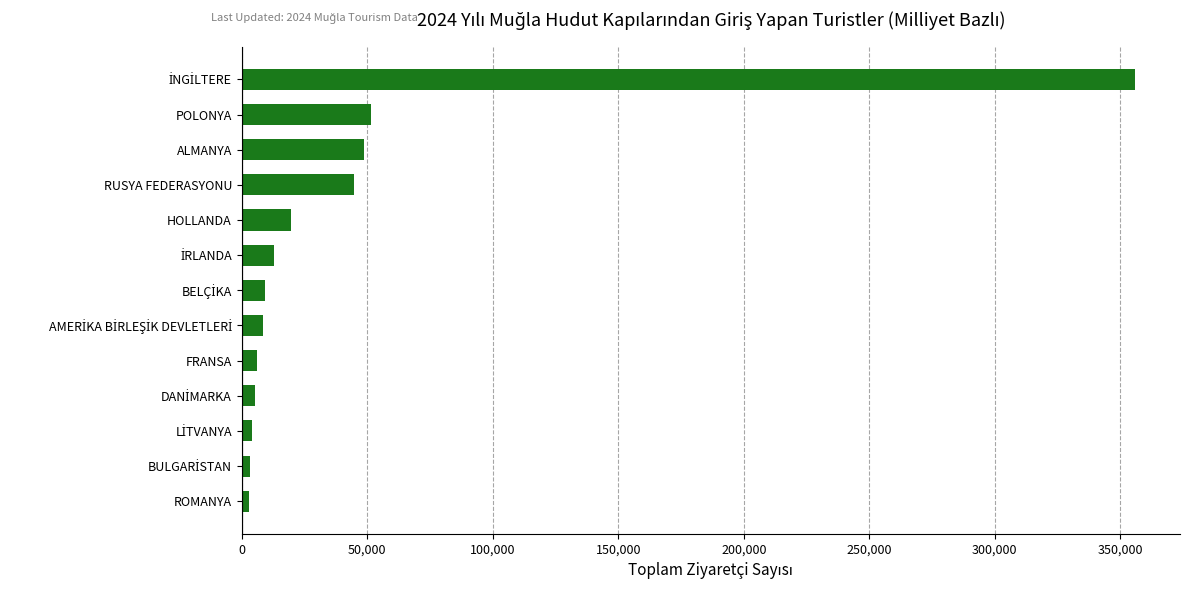

What is the maximum value shown in the chart?

355978